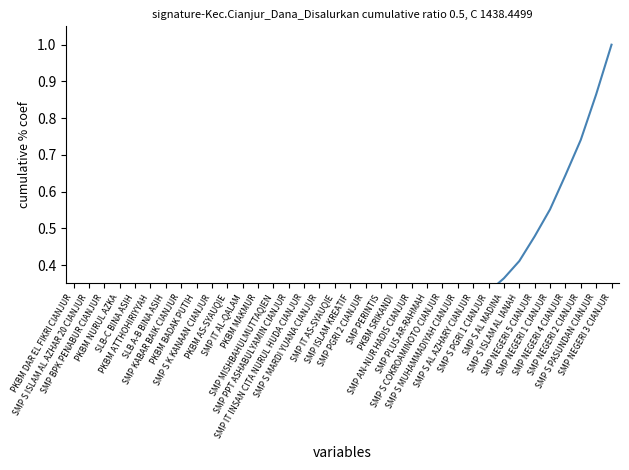

Is it true that the value at SMP S MUHAMMADIYAH CIANJUR is 0.1?

False